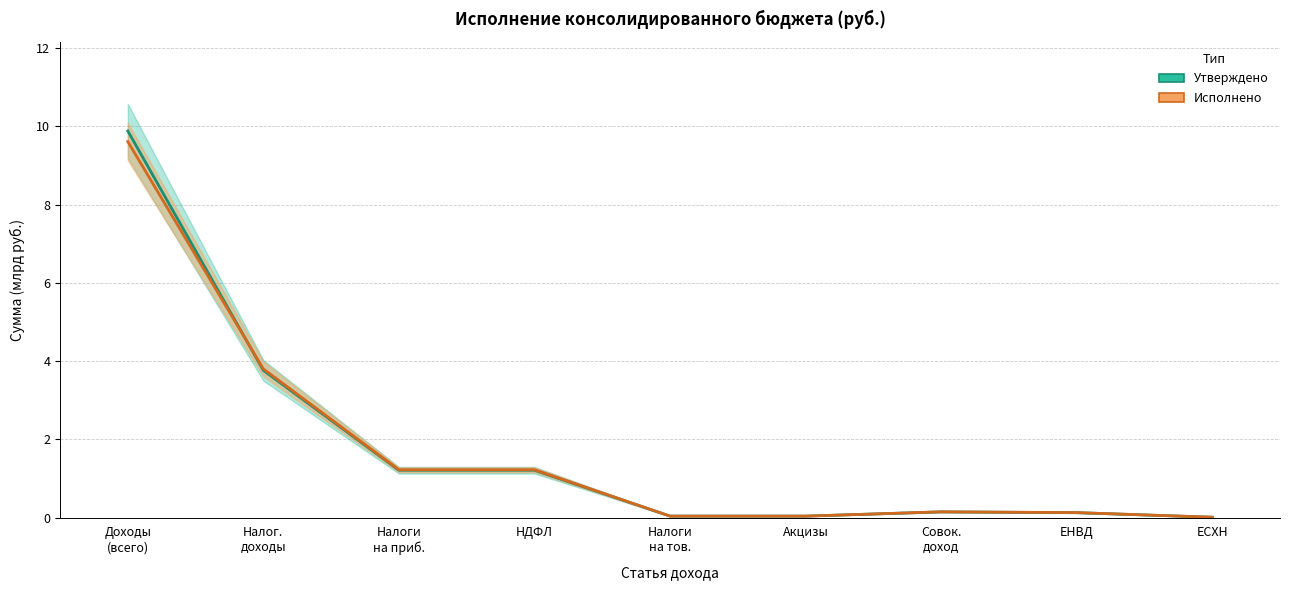

Rank the categories by Исполнено value from lowest to highest.

ЕСХН, Налоги
на тов., Акцизы, ЕНВД, Совок.
доход, Налоги
на приб., НДФЛ, Налог.
доходы, Доходы
(всего)